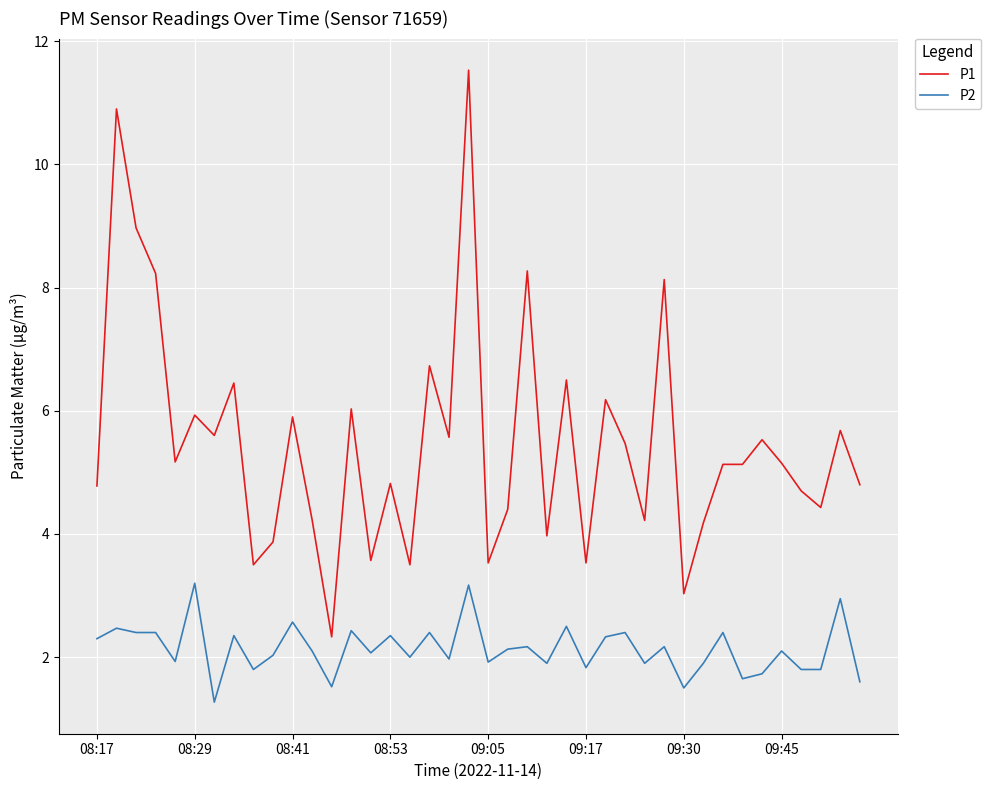

Rank the series by their average value, from lowest to highest.

P2, P1